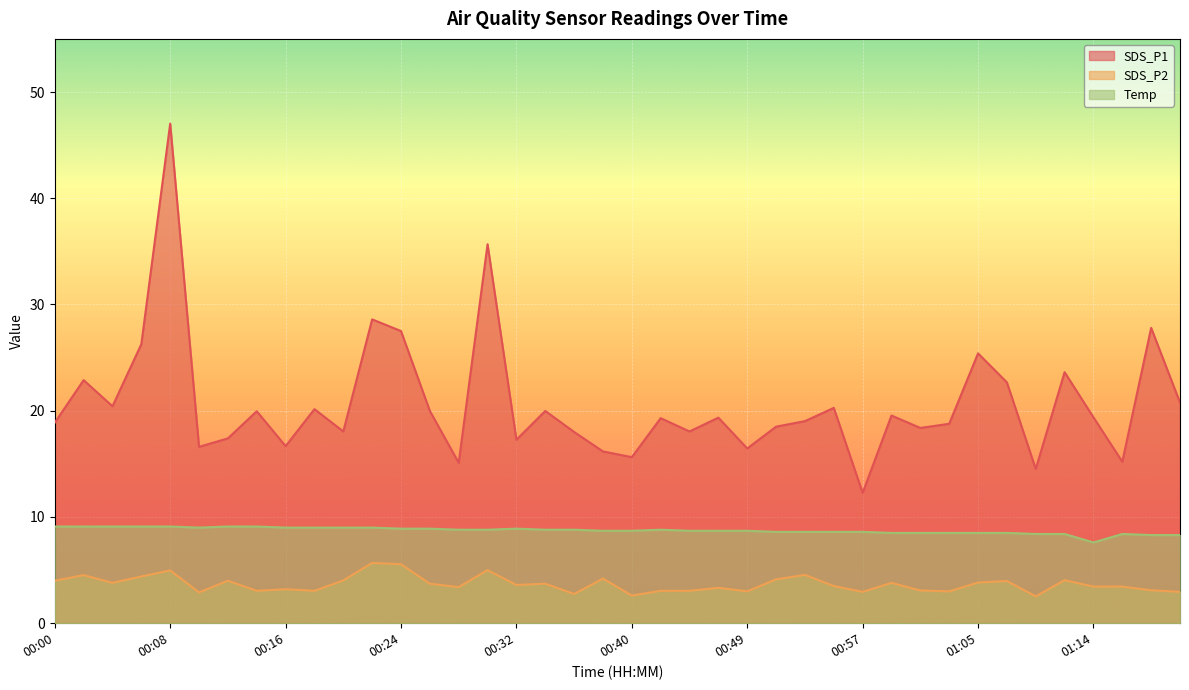

The value of Temp at 00:20 is 9.0. True or false?

True